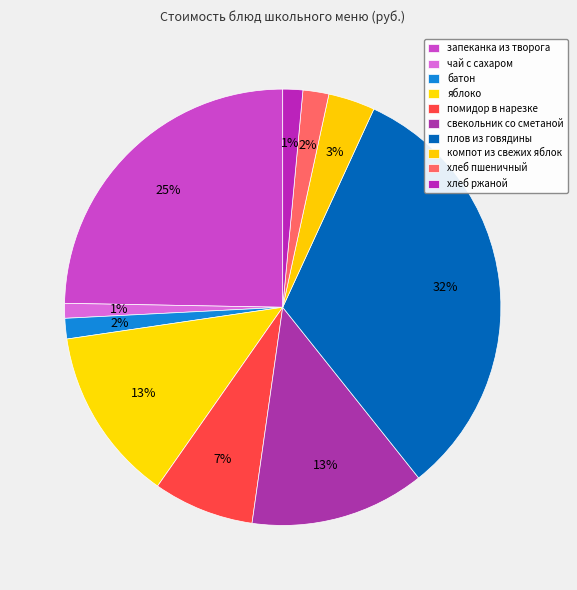

True or false: плов из говядины accounts for 32% of the total.

True